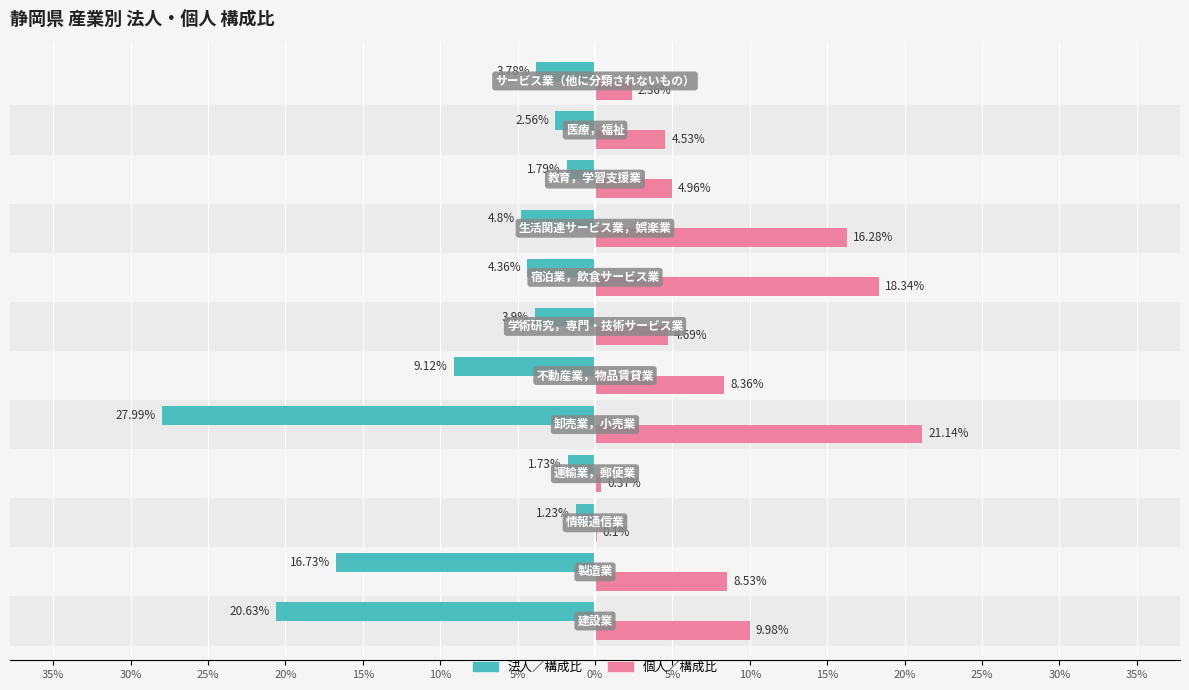

Count the number of categories in the chart.

12